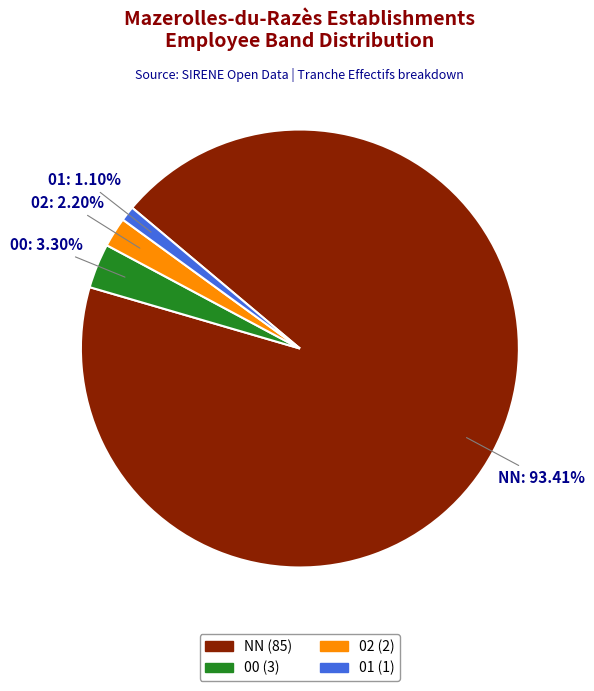

Is there a majority slice in this chart?

Yes